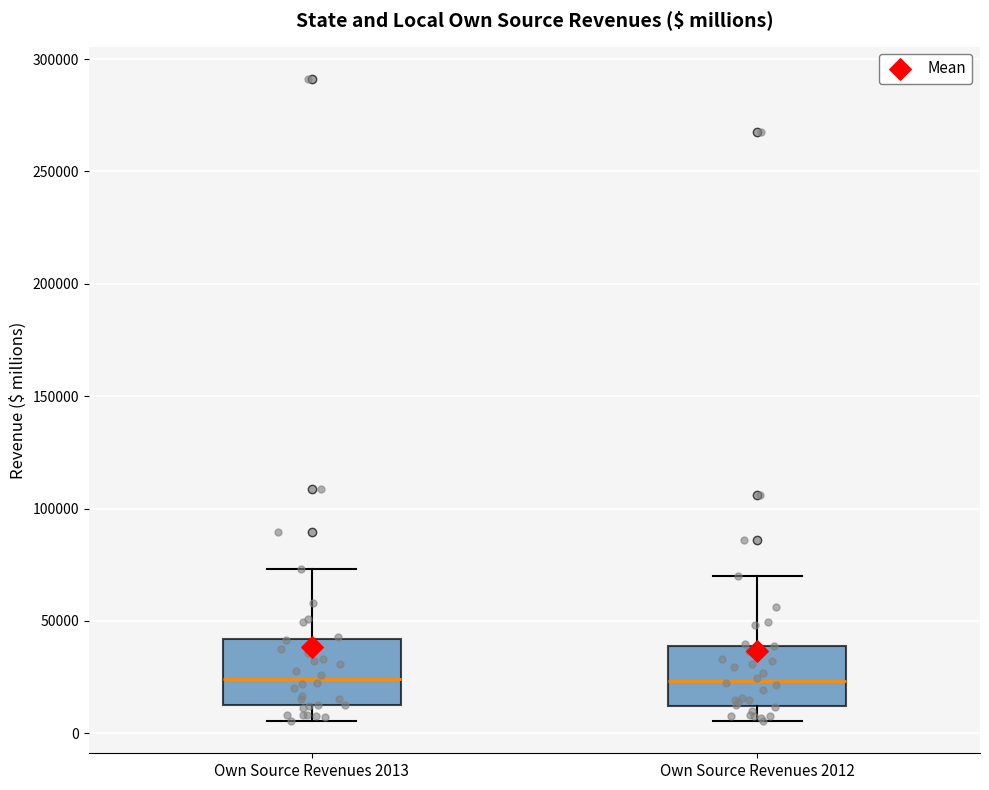

Reading left to right, transcribe this box plot: for each box, give where its median line is, the range the box spans, and where its two whiskers end, as read against the y-axis. The values are not printed on the chart, so give them approximately, as read against the axis.

Own Source Revenues 2013: median 25000, box 15000 to 40000, whiskers 5000 to 75000
Own Source Revenues 2012: median 25000, box 10000 to 40000, whiskers 5000 to 70000